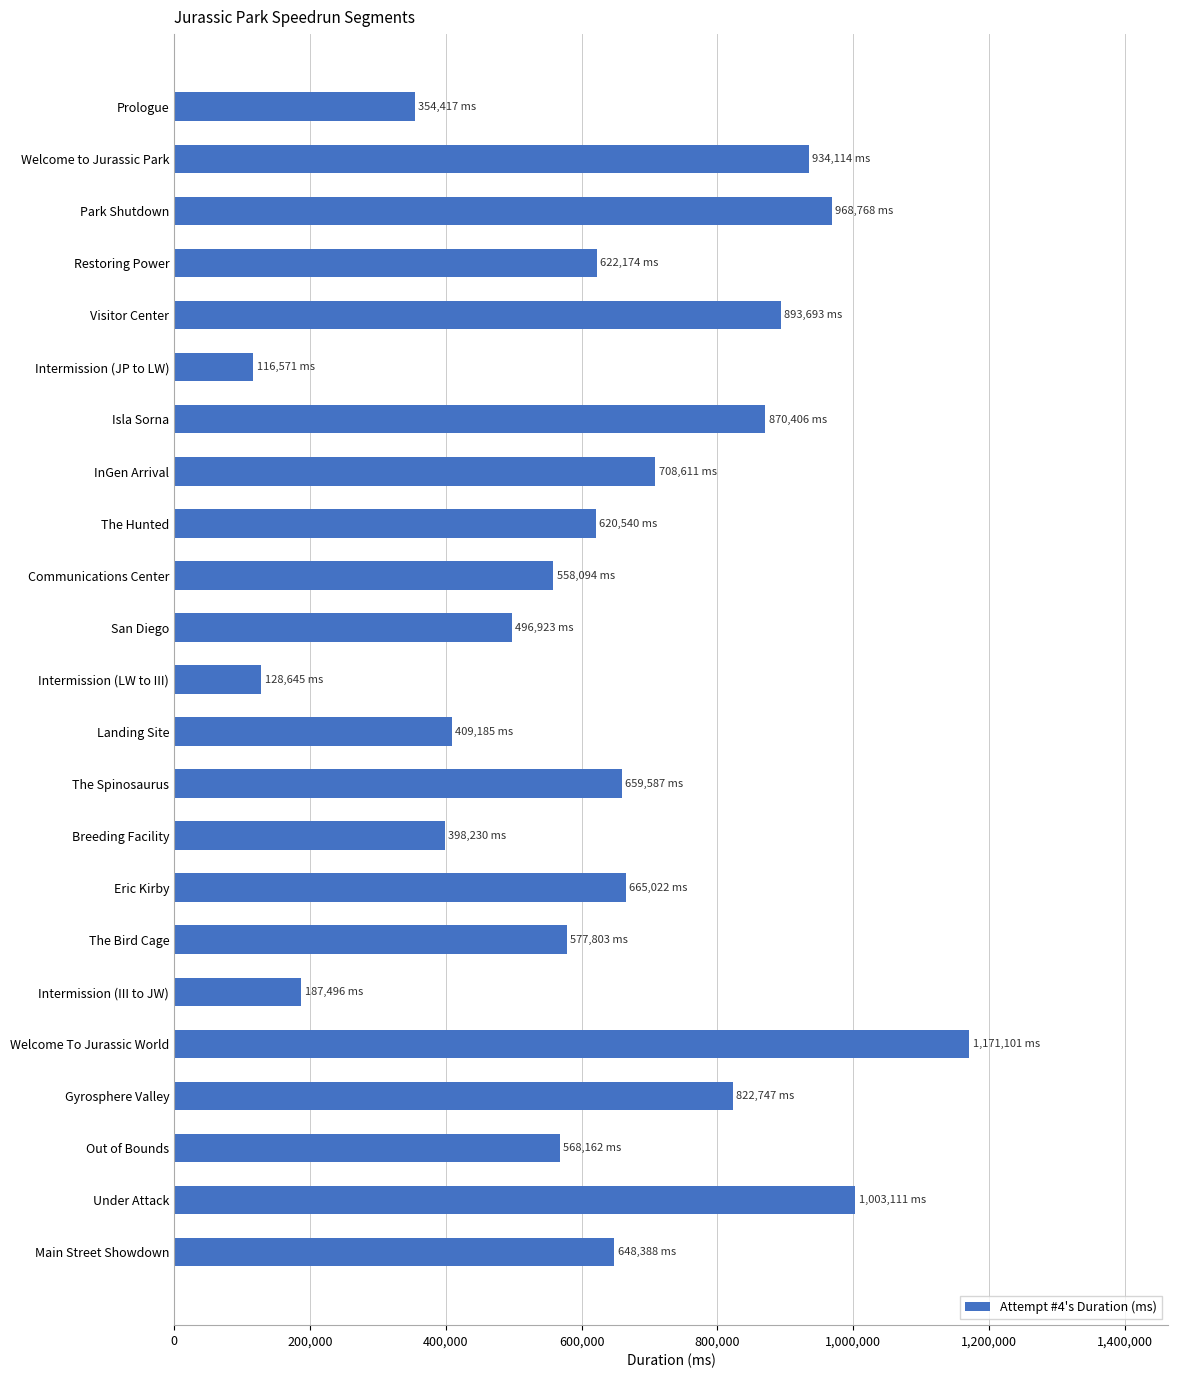

What is the difference between the maximum and second lowest values?

1042456